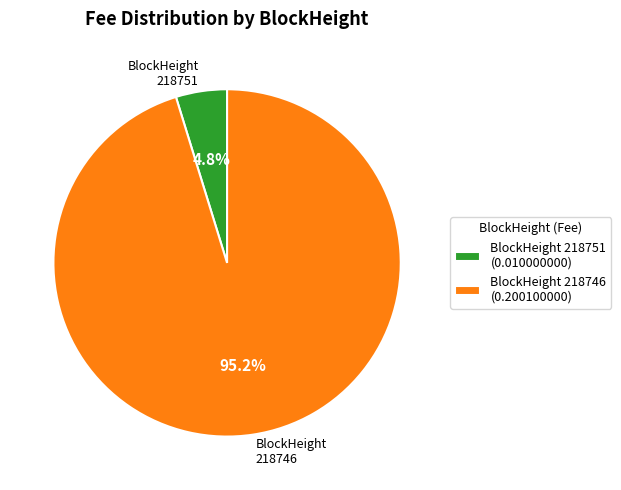

Rank the categories by value from highest to lowest.

BlockHeight 218746 (0.200100000), BlockHeight 218751 (0.010000000)